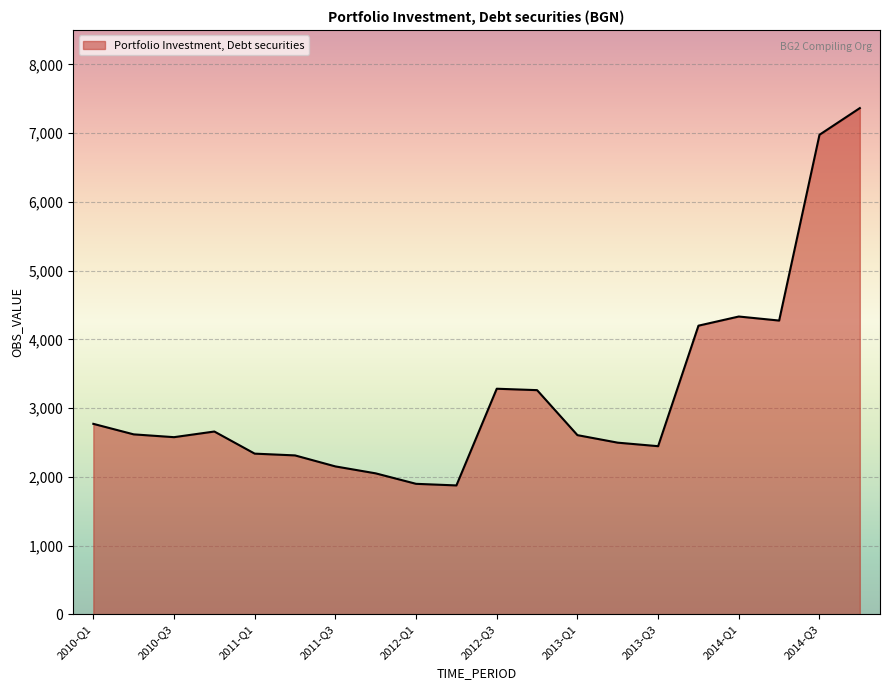

What is the greatest value displayed?

7363.3